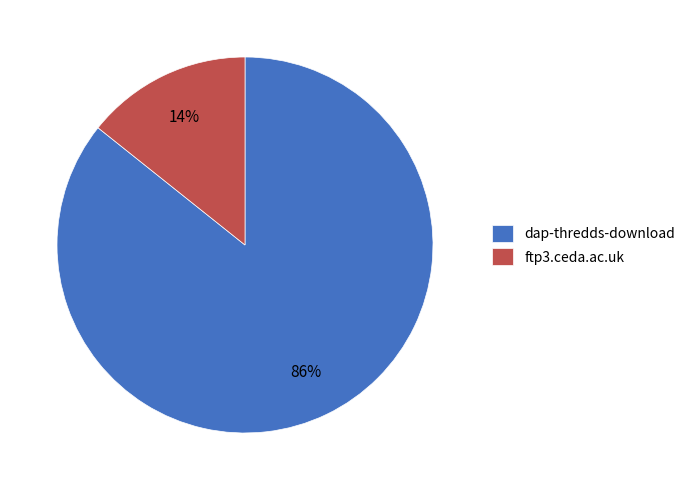

Which category has the smallest portion of the pie?

ftp3.ceda.ac.uk